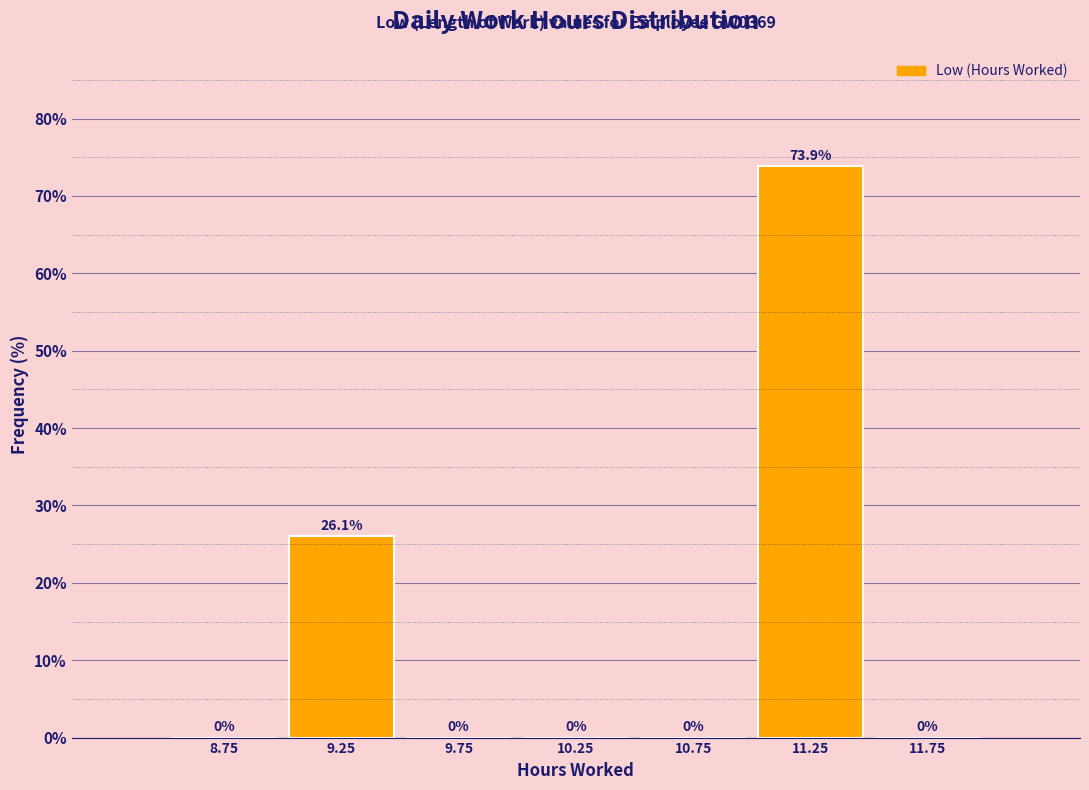

Reading left to right, list every bar in this chart as the range it spans on the x-axis followed by its height.

8.5 to 9.0: 0.0
9.0 to 9.5: 26.1
9.5 to 10.0: 0.0
10.0 to 10.5: 0.0
10.5 to 11.0: 0.0
11.0 to 11.5: 73.9
11.5 to 12.0: 0.0